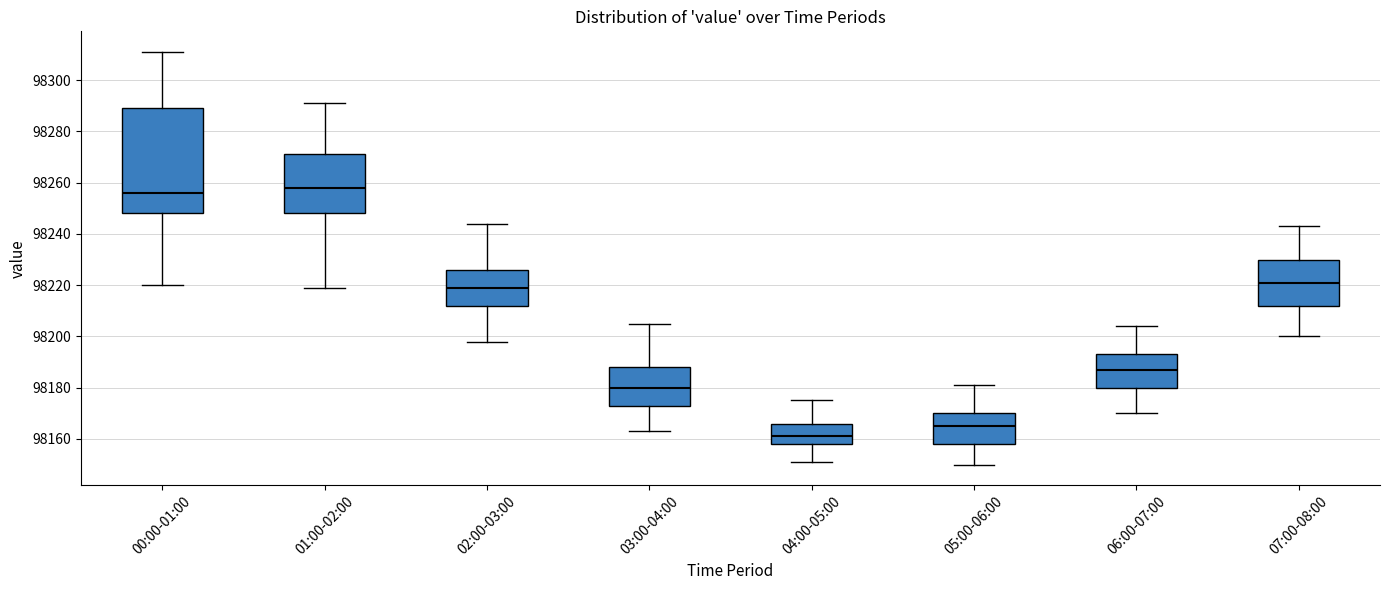

Reading left to right, read every box against the y-axis: the position of its median line, the range the box covers, and the ends of its whiskers. The values are not printed on the chart, so give them approximately, as read against the axis.

00:00-01:00: median 98256, box 98248 to 98290, whiskers 98220 to 98312
01:00-02:00: median 98258, box 98248 to 98272, whiskers 98220 to 98292
02:00-03:00: median 98220, box 98212 to 98226, whiskers 98198 to 98244
03:00-04:00: median 98180, box 98174 to 98188, whiskers 98164 to 98206
04:00-05:00: median 98162, box 98158 to 98166, whiskers 98152 to 98176
05:00-06:00: median 98166, box 98158 to 98170, whiskers 98150 to 98182
06:00-07:00: median 98188, box 98180 to 98194, whiskers 98170 to 98204
07:00-08:00: median 98222, box 98212 to 98230, whiskers 98200 to 98244